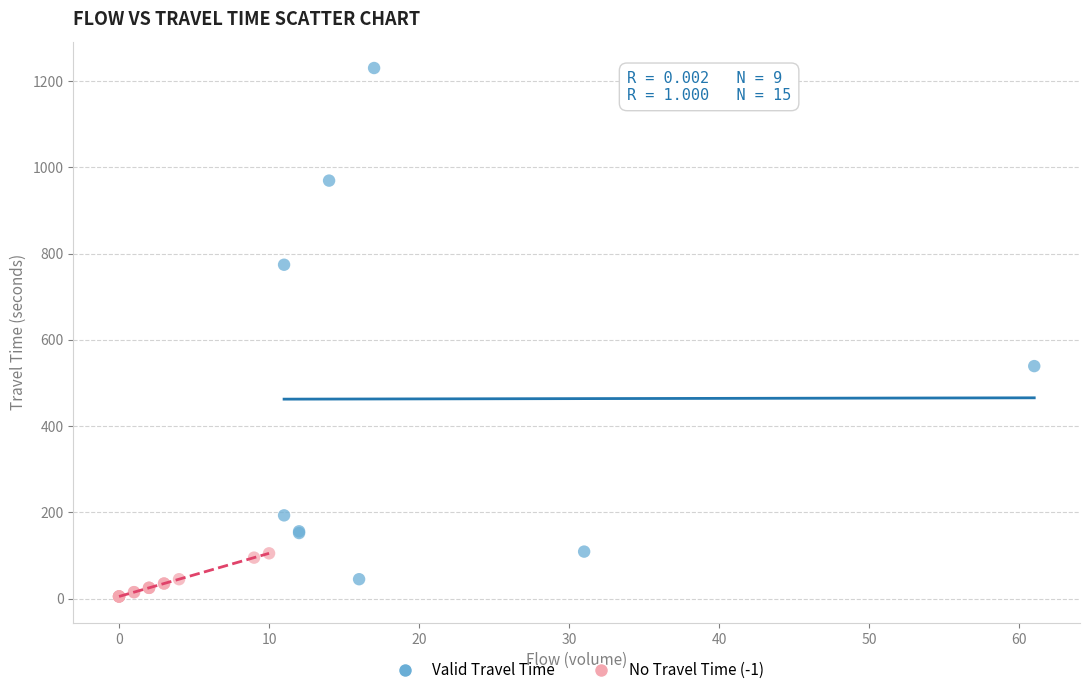

Which series reaches the maximum Y coordinate?

Valid Travel Time